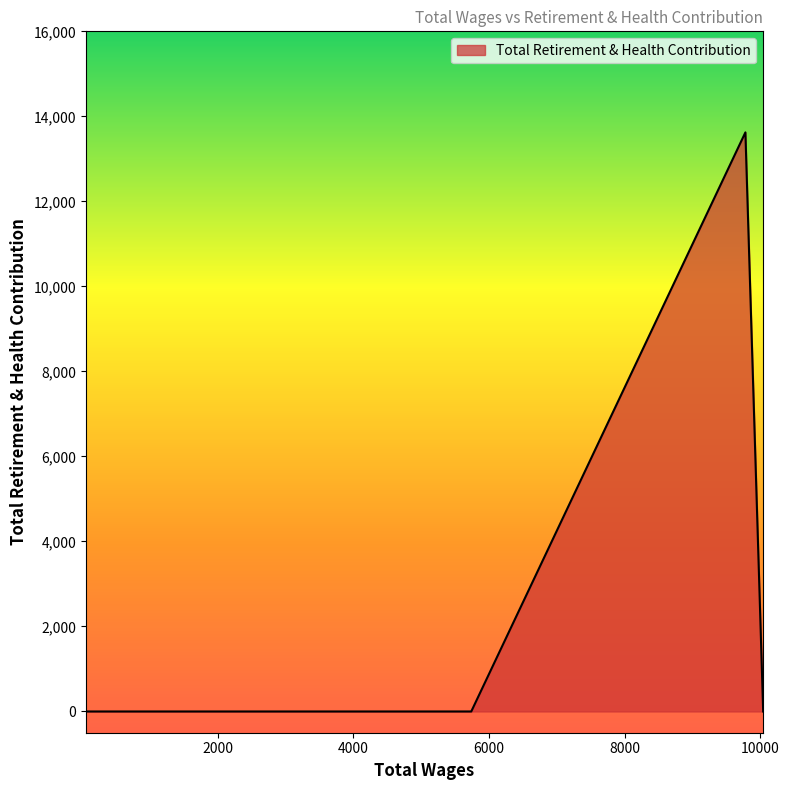

How many values exceed 0?

1